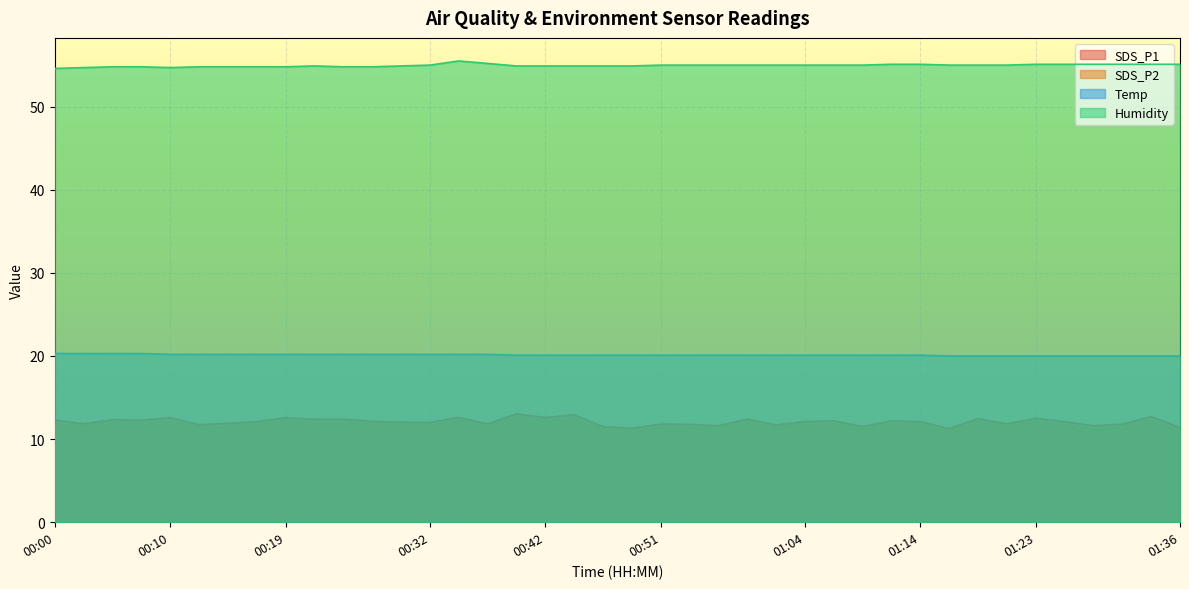

At which label does SDS_P1 first exceed 12?

00:00